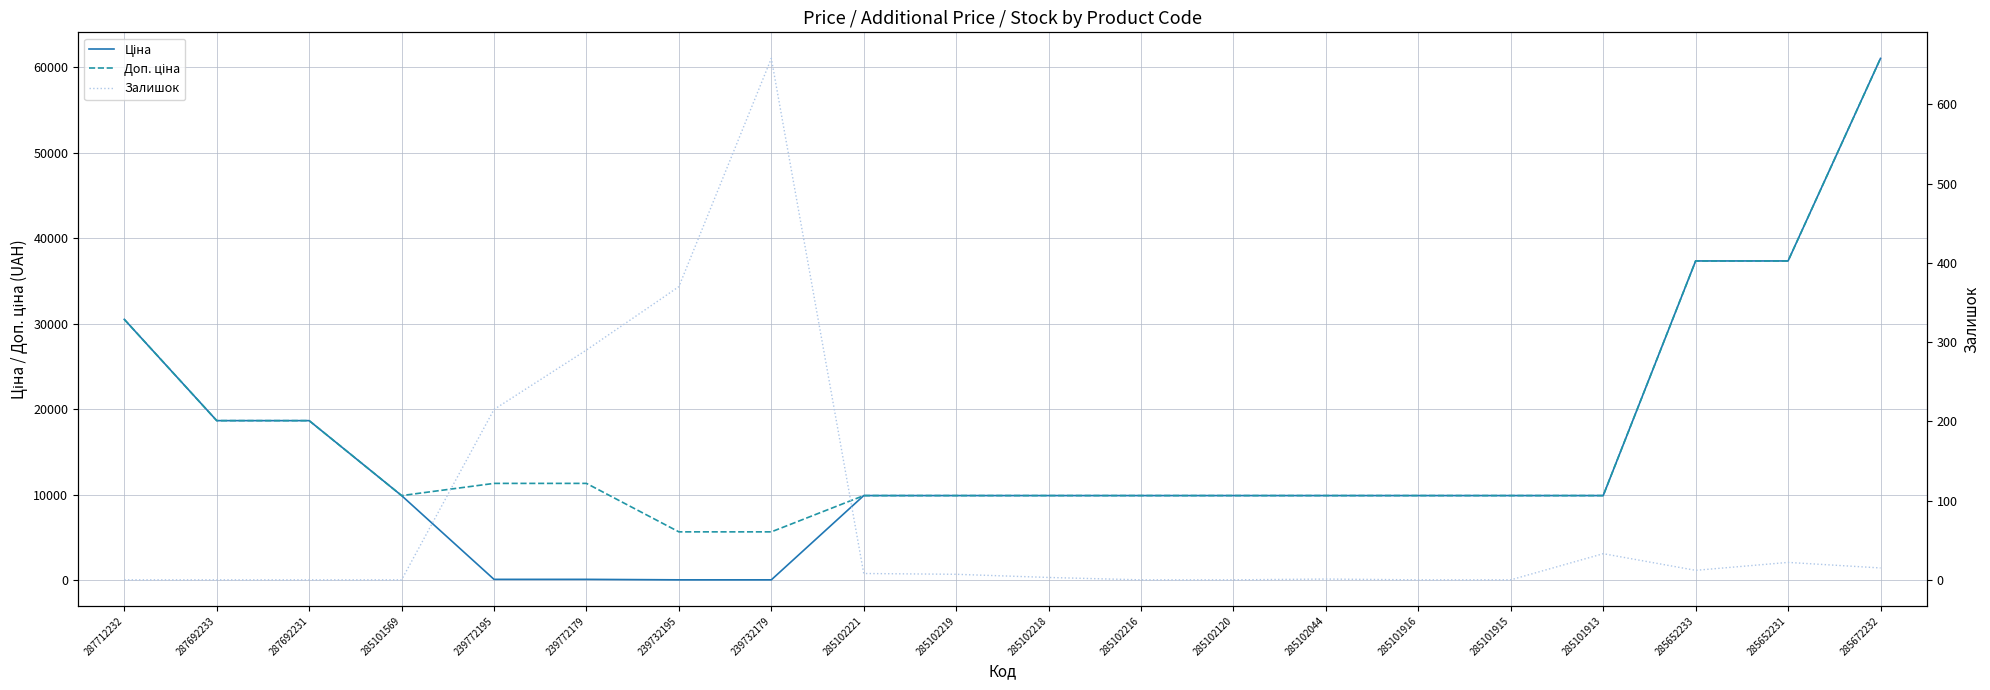

What position from the left is 285102120?

13